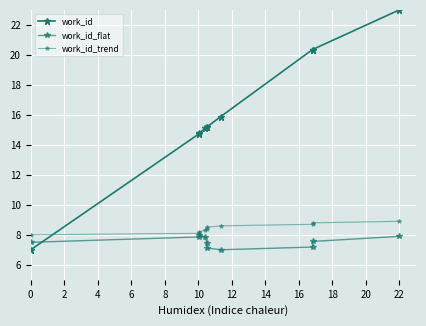

True or false: work_id_flat and work_id_trend intersect in this chart.

False